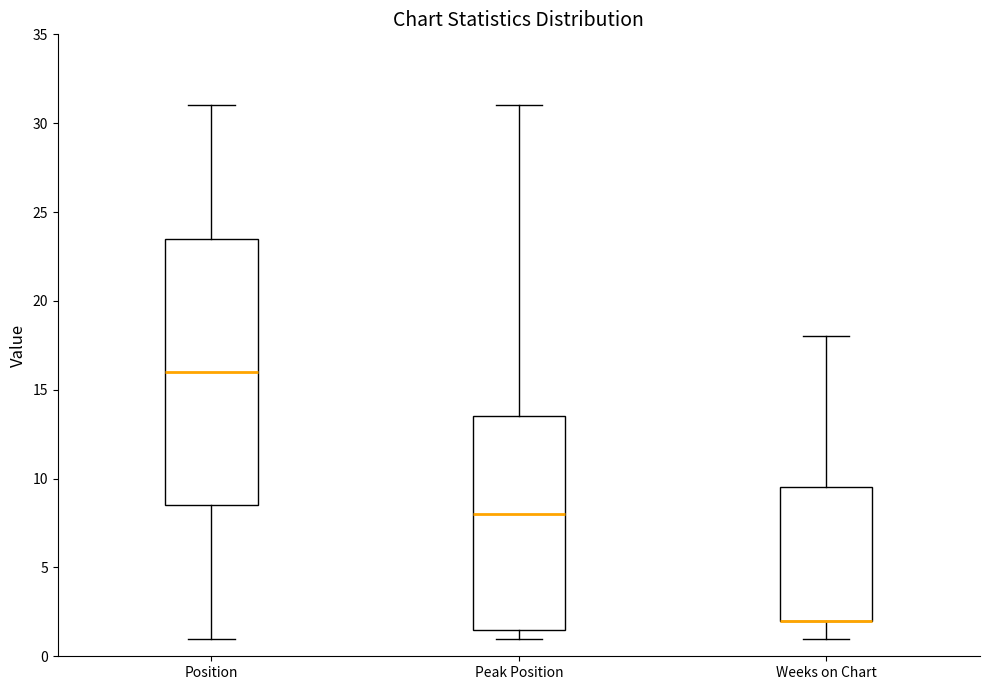

Reading left to right, read every box against the y-axis: the position of its median line, the range the box covers, and the ends of its whiskers. The values are not printed on the chart, so give them approximately, as read against the axis.

Position: median 16.0, box 8.5 to 23.5, whiskers 1.0 to 31.0
Peak Position: median 8.0, box 1.5 to 13.5, whiskers 1.0 to 31.0
Weeks on Chart: median 2.0 (drawn on the box's lower edge), box 2.0 to 9.5, whiskers 1.0 to 18.0